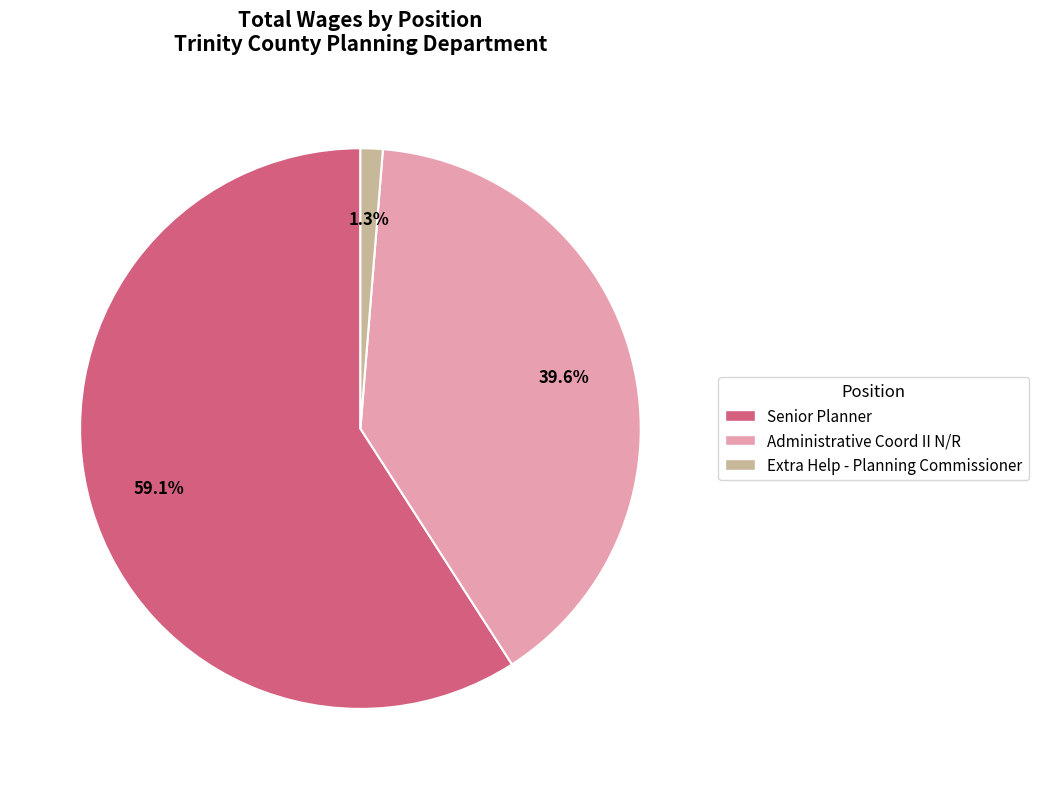

To the nearest percent, what is the difference between the largest and smallest slice percentages?

58%